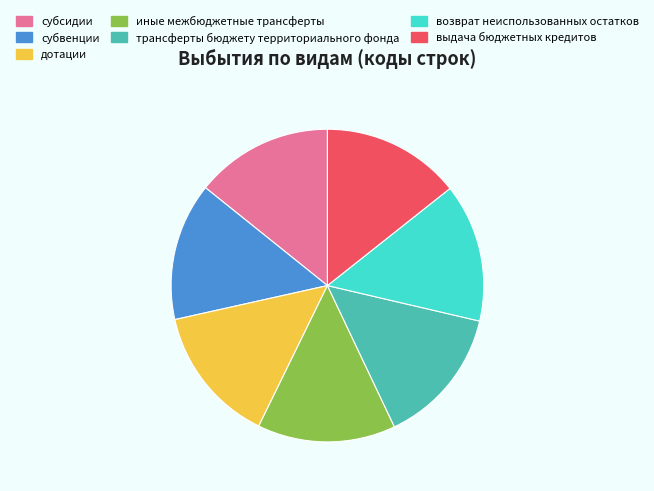

Is there any slice that represents more than half of the pie?

No